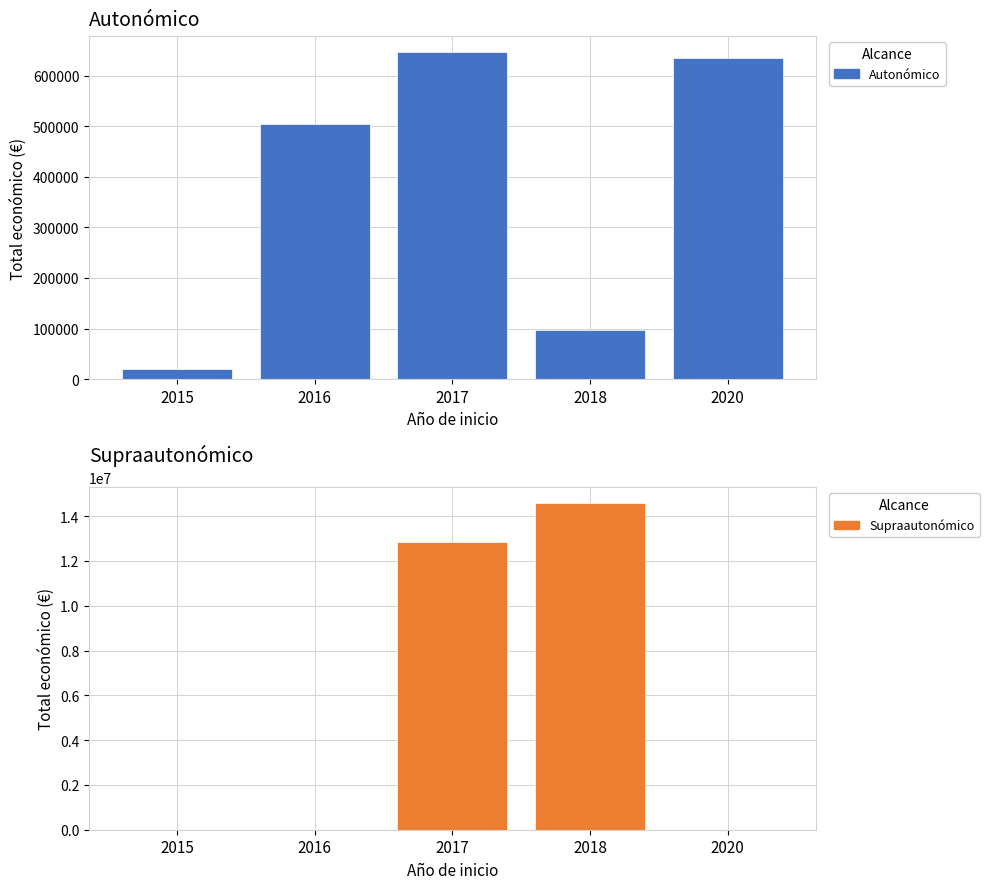

Which series changed the most between 2015 and 2016?

Autonómico